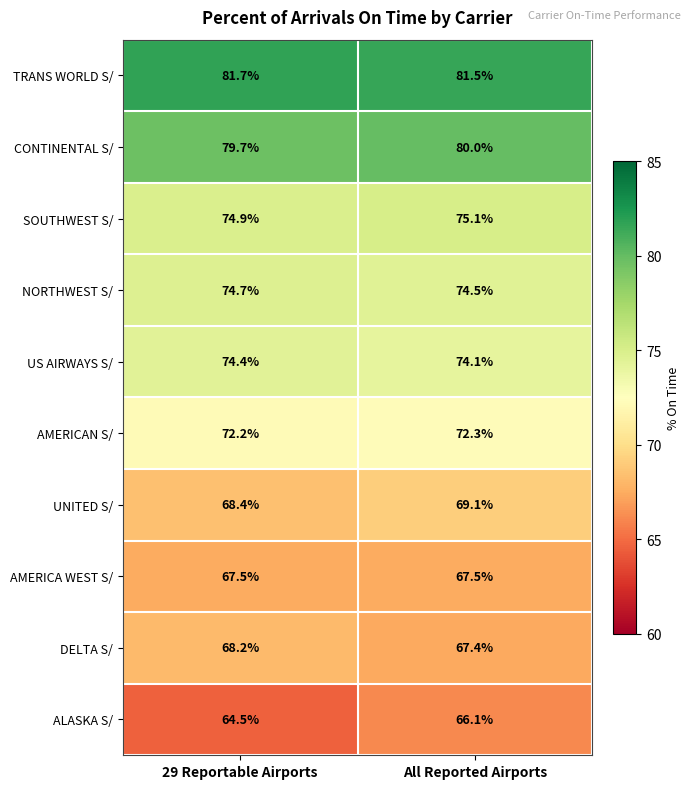

At how many categories does at least one series exceed 77?

2